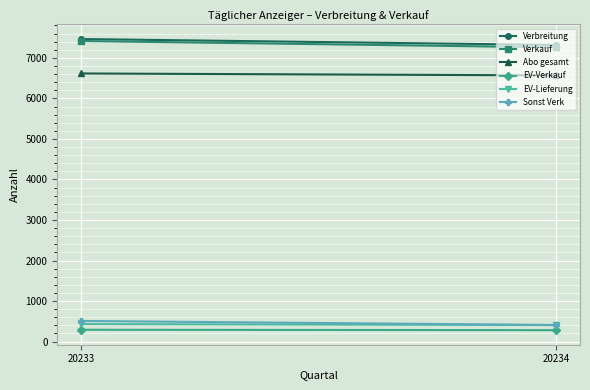

Reading left to right, what are all the values shown in this chart?

Verbreitung: 20233=7466	20234=7319
Verkauf: 20233=7417	20234=7260
Abo gesamt: 20233=6616	20234=6568
EV-Verkauf: 20233=292	20234=282
EV-Lieferung: 20233=432	20234=408
Sonst Verk: 20233=509	20234=410